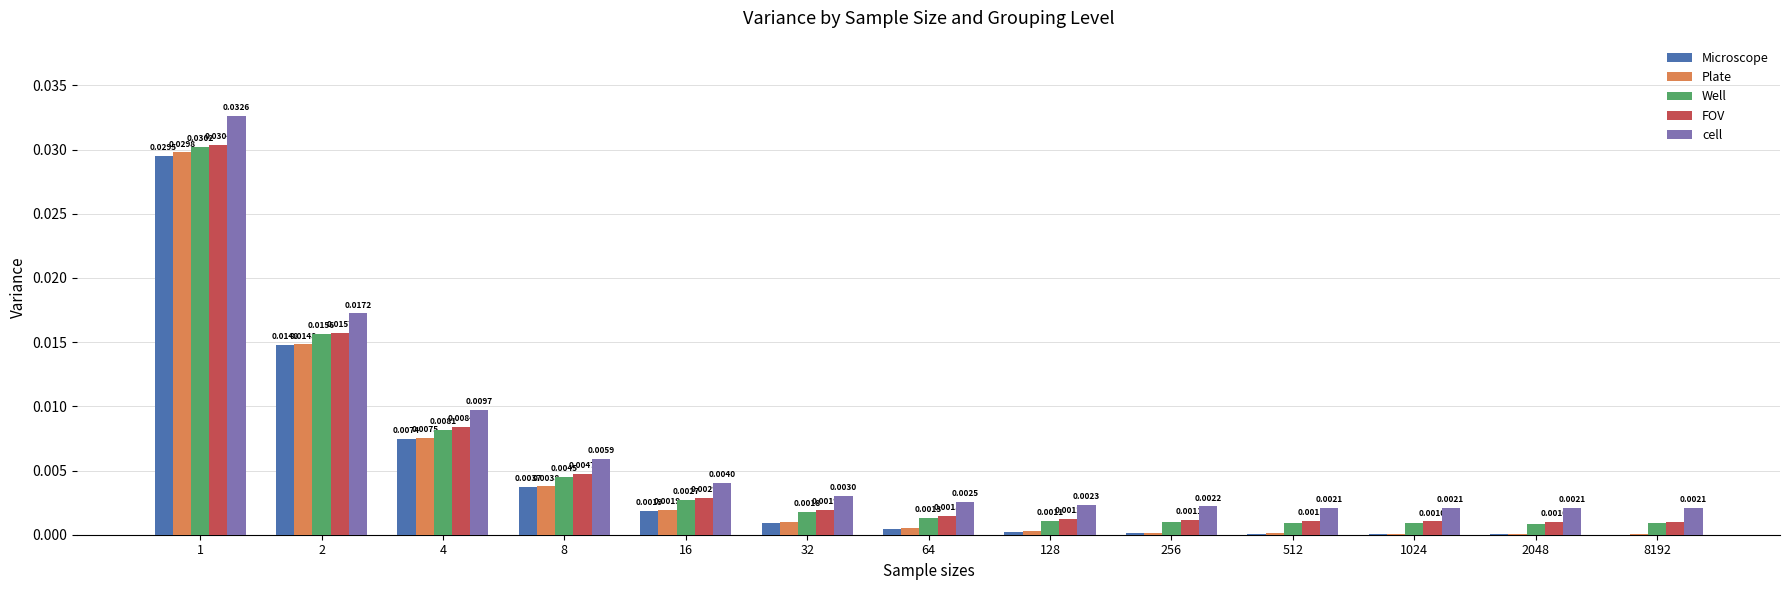

Which series has the largest total across all categories?

cell